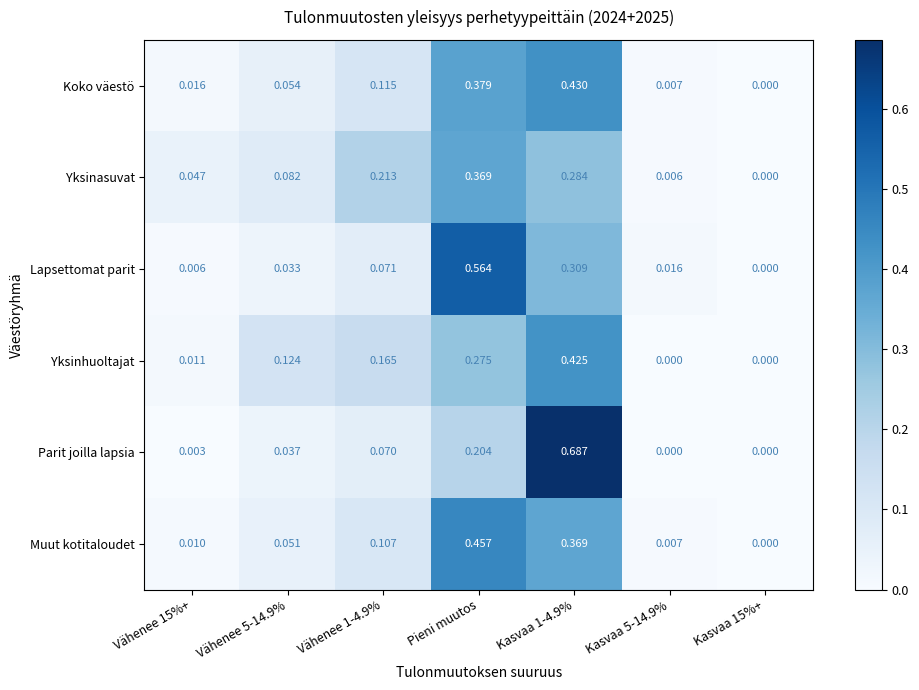

At which label does Yksinasuvat reach its peak?

Pieni muutos